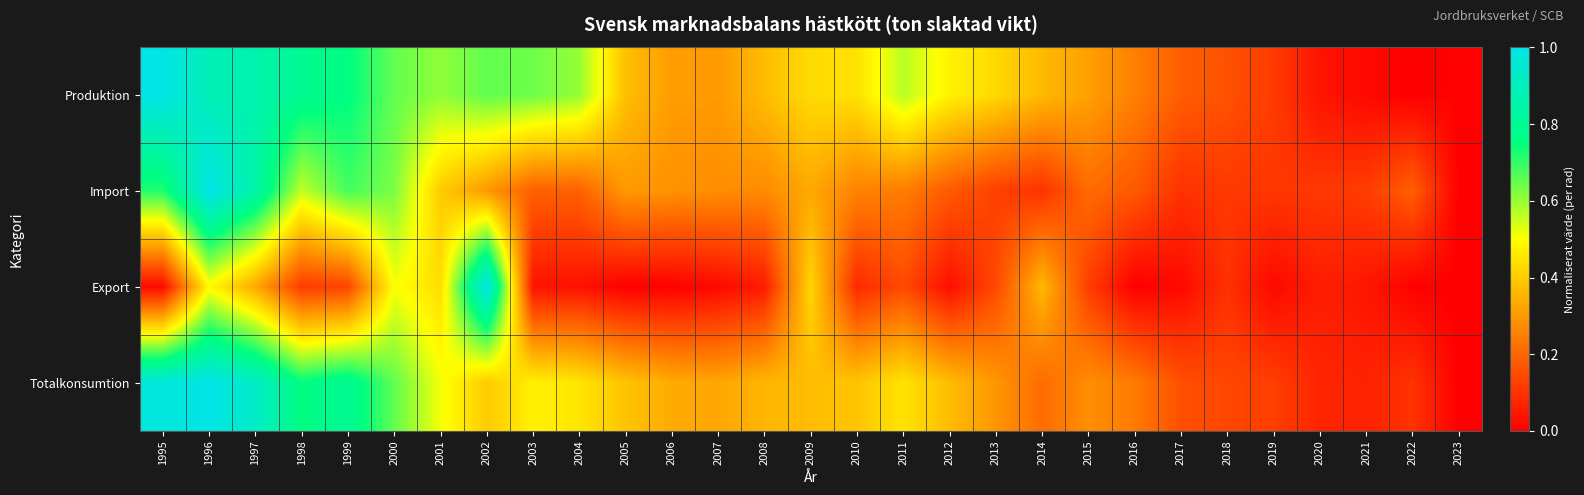

Reading left to right, what are all the values shown in this chart?

Produktion: 1995=1.0	1996=0.9	1997=0.9	1998=0.8	1999=0.8	2000=0.7	2001=0.6	2002=0.7	2003=0.6	2004=0.6	2005=0.4	2006=0.3	2007=0.3	2008=0.4	2009=0.4	2010=0.4	2011=0.6	2012=0.5	2013=0.4	2014=0.4	2015=0.3	2016=0.3	2017=0.2	2018=0.2	2019=0.1	2020=0.0	2021=0.0	2022=0.0	2023=0.0
Import: 1995=0.7	1996=1.0	1997=0.8	1998=0.6	1999=0.7	2000=0.6	2001=0.4	2002=0.3	2003=0.2	2004=0.2	2005=0.3	2006=0.3	2007=0.3	2008=0.3	2009=0.3	2010=0.3	2011=0.2	2012=0.2	2013=0.1	2014=0.1	2015=0.2	2016=0.2	2017=0.1	2018=0.1	2019=0.1	2020=0.1	2021=0.1	2022=0.2	2023=0.0
Export: 1995=0.0	1996=0.5	1997=0.3	1998=0.1	1999=0.1	2000=0.5	2001=0.4	2002=1.0	2003=0.0	2004=0.0	2005=0.0	2006=0.0	2007=0.0	2008=0.1	2009=0.4	2010=0.1	2011=0.1	2012=0.0	2013=0.1	2014=0.4	2015=0.1	2016=0.0	2017=0.0	2018=0.1	2019=0.0	2020=0.1	2021=0.0	2022=0.0	2023=0.0
Totalkonsumtion: 1995=1.0	1996=1.0	1997=0.9	1998=0.8	1999=0.8	2000=0.7	2001=0.5	2002=0.4	2003=0.5	2004=0.5	2005=0.4	2006=0.3	2007=0.3	2008=0.4	2009=0.4	2010=0.4	2011=0.4	2012=0.4	2013=0.3	2014=0.2	2015=0.3	2016=0.2	2017=0.2	2018=0.1	2019=0.1	2020=0.1	2021=0.1	2022=0.1	2023=0.0